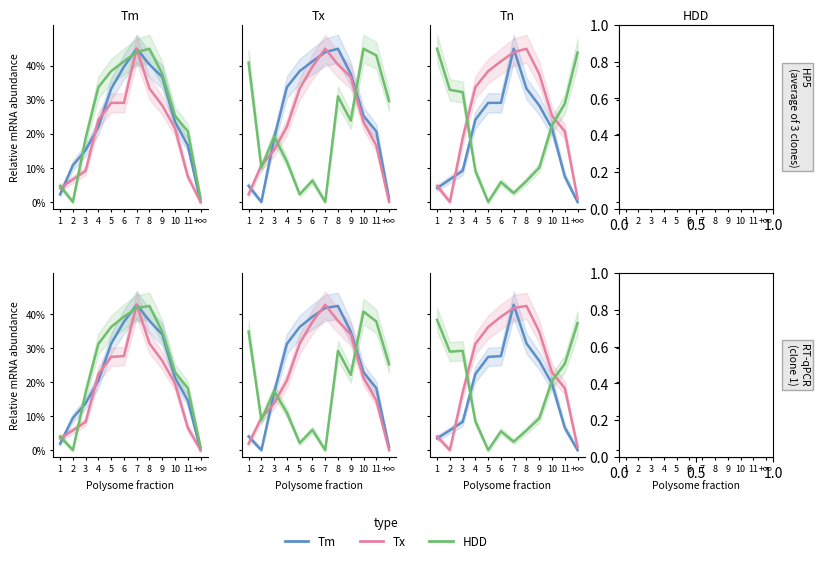

Where is downstream nearest to the value 20?

9